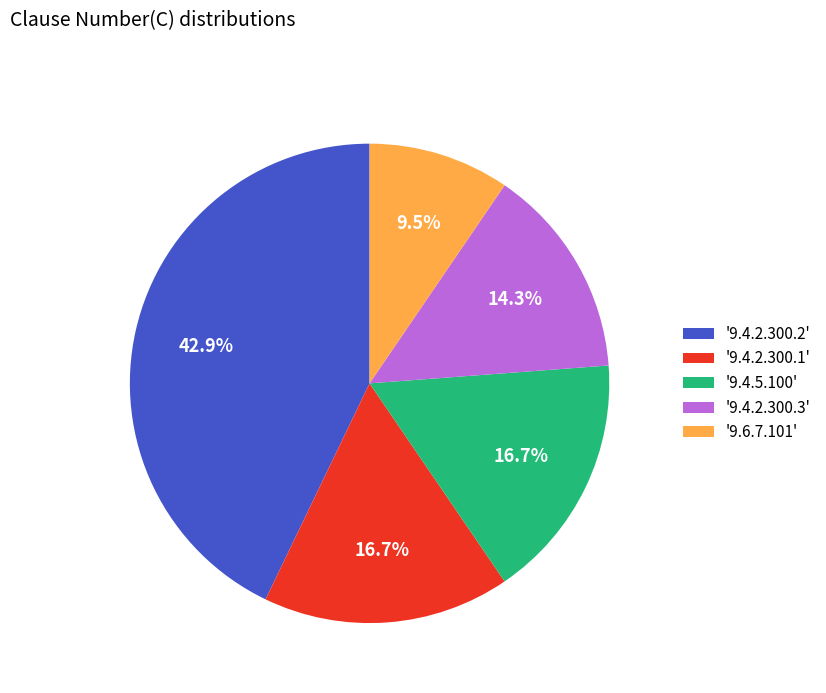

What is the total percentage of '9.4.2.300.3' and '9.4.2.300.2'?

57.1%